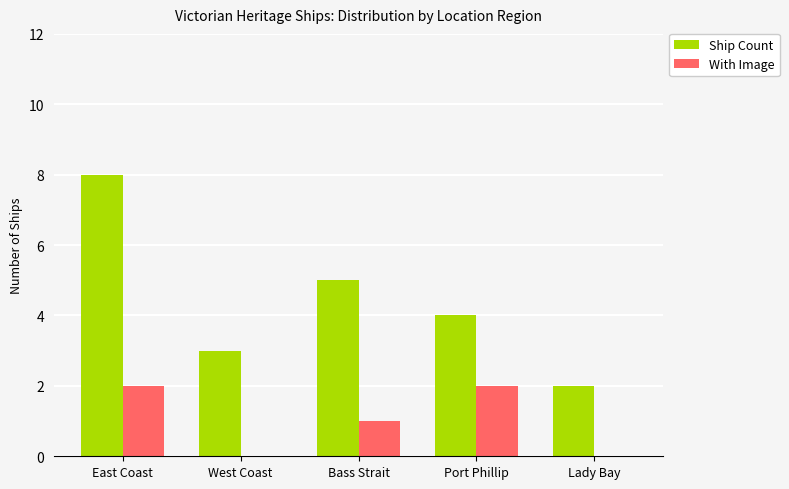

Does the chart contain stacked bars?

No